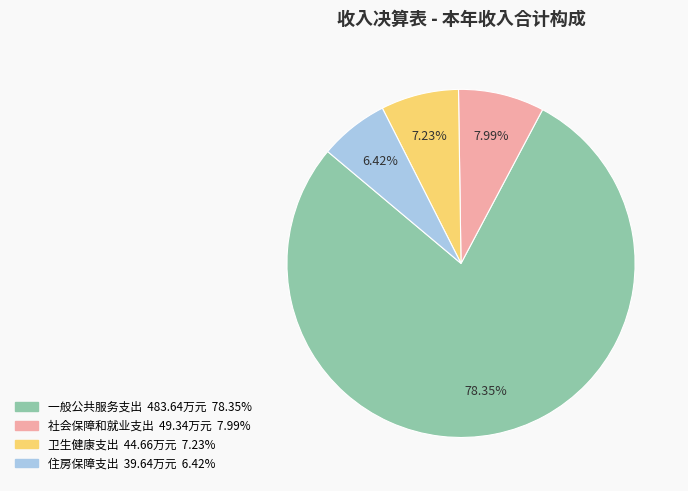

Between 一般公共服务支出 and 住房保障支出, which is larger?

一般公共服务支出